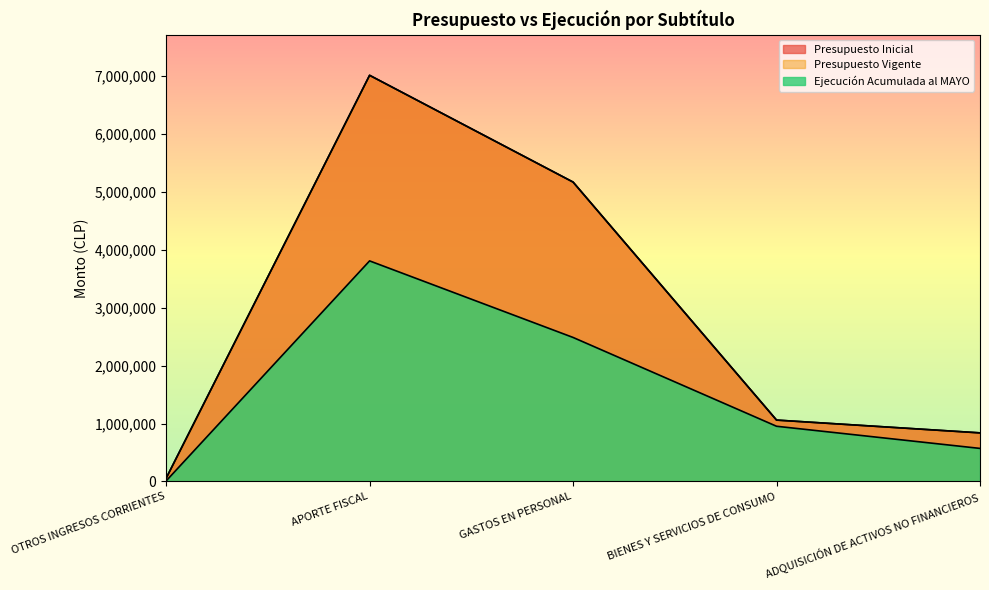

Which series has the largest total across all categories?

Presupuesto Inicial